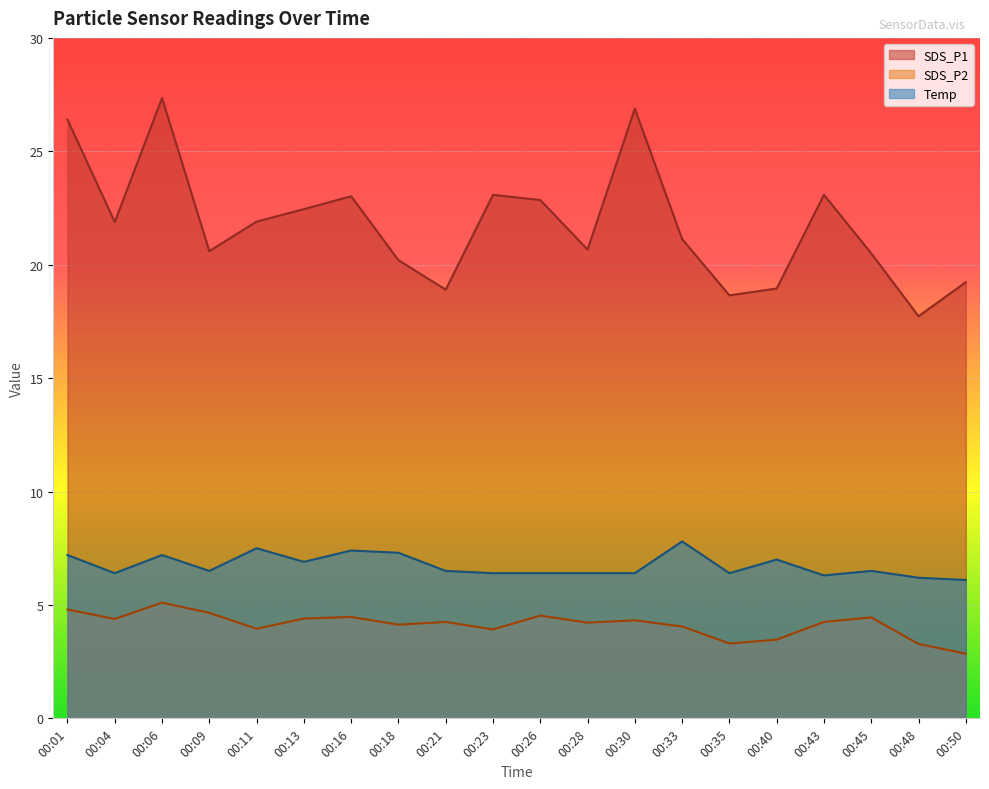

Does the chart display data point markers on the line(s)?

No